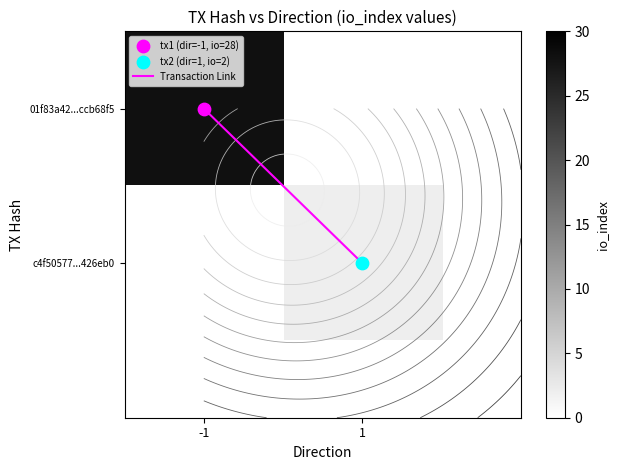

How many series are shown in this chart?

3